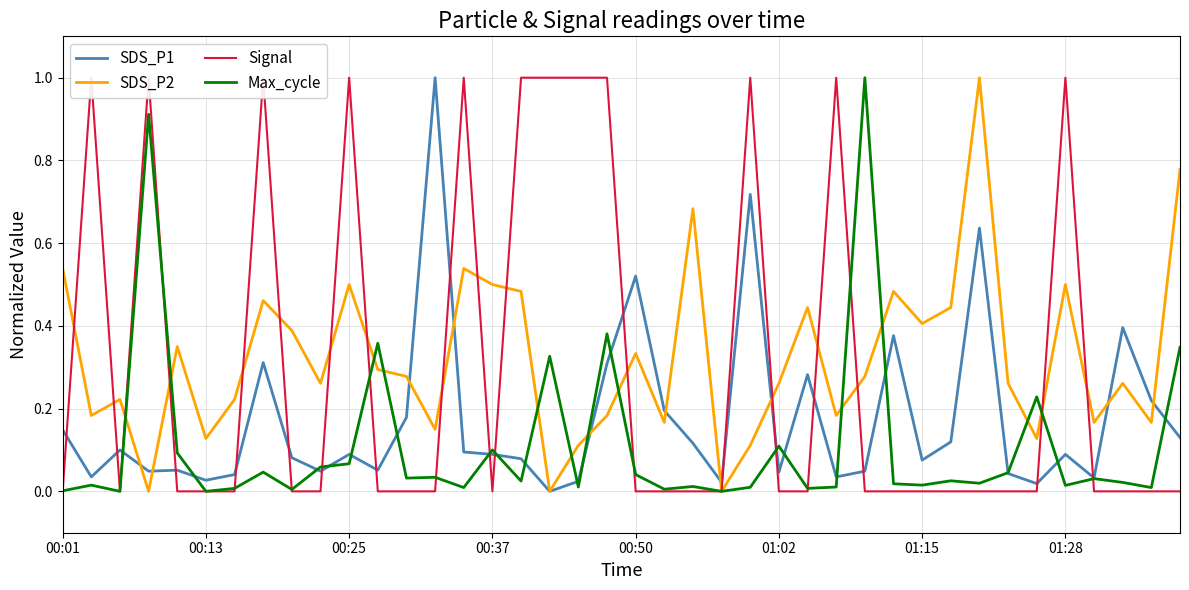

What is the highest value of the SDS_P1 series?

1.0